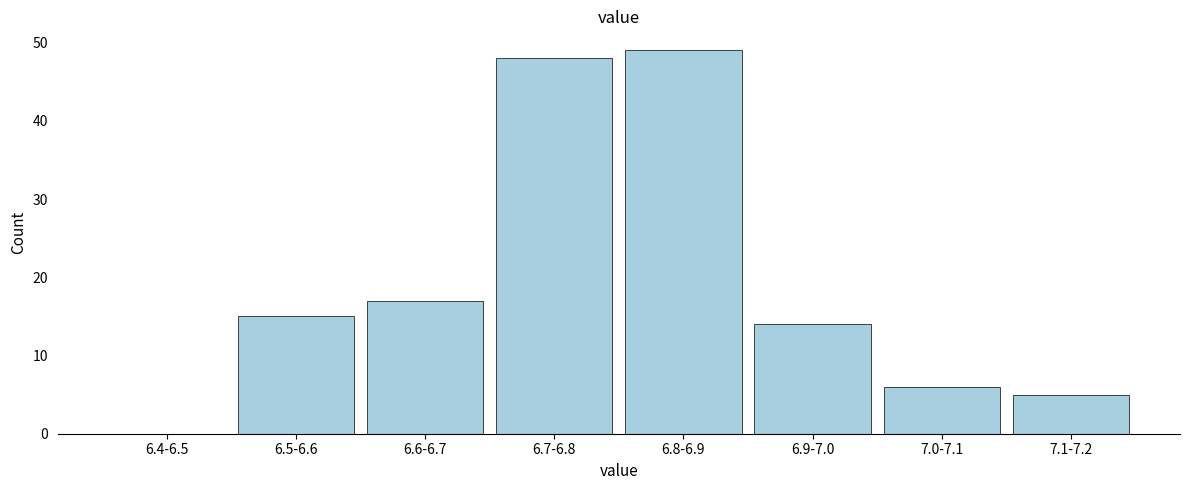

Reading left to right, what are all the values shown in this chart?

6.4-6.5=0	6.5-6.6=15	6.6-6.7=17	6.7-6.8=48	6.8-6.9=49	6.9-7.0=14	7.0-7.1=6	7.1-7.2=5